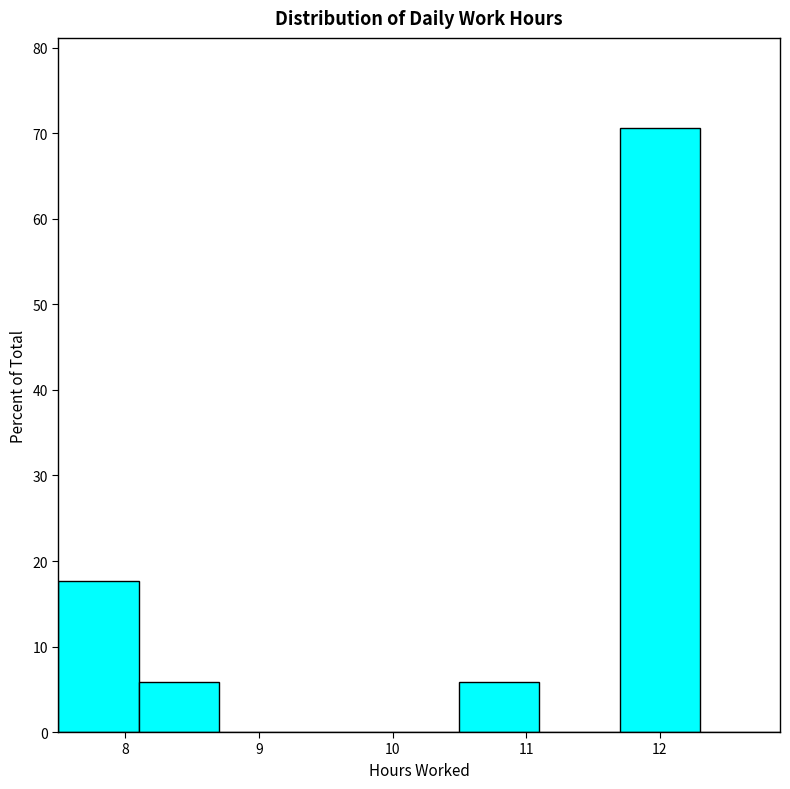

Over which range of the x-axis is the bar tallest?

11.7 to 12.3